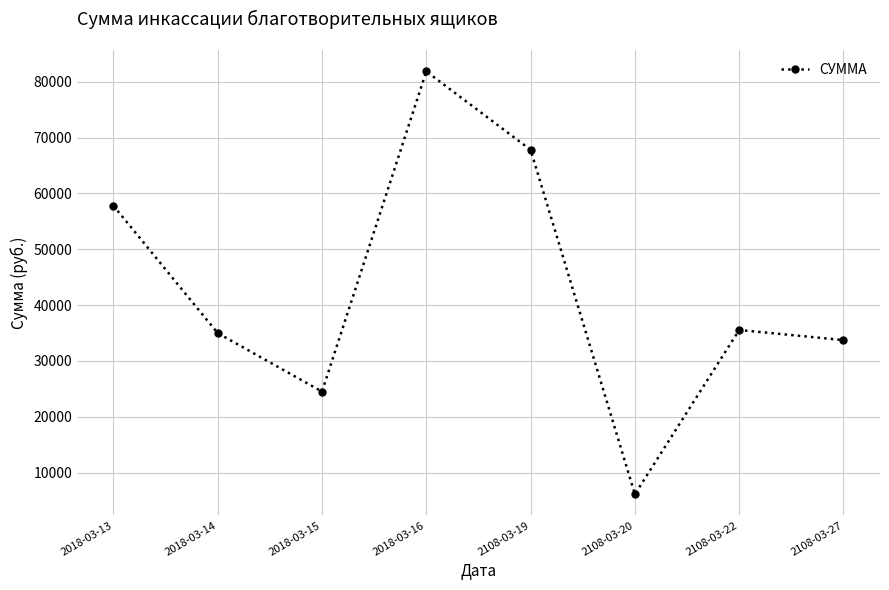

Reading left to right, list all the values displayed in this chart.

2018-03-13=57800.4	2018-03-14=34977.0	2018-03-15=24500.3	2018-03-16=81850.0	2108-03-19=67808.0	2108-03-20=6119.0	2108-03-22=35534.5	2108-03-27=33720.7